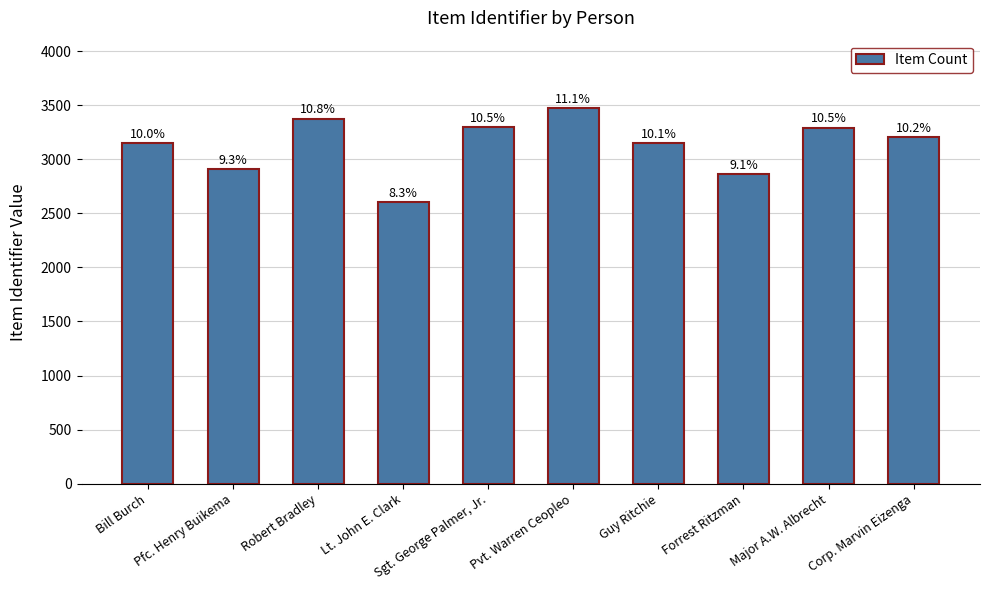

Which label corresponds to the largest value in the chart?

Pvt. Warren Ceopleo